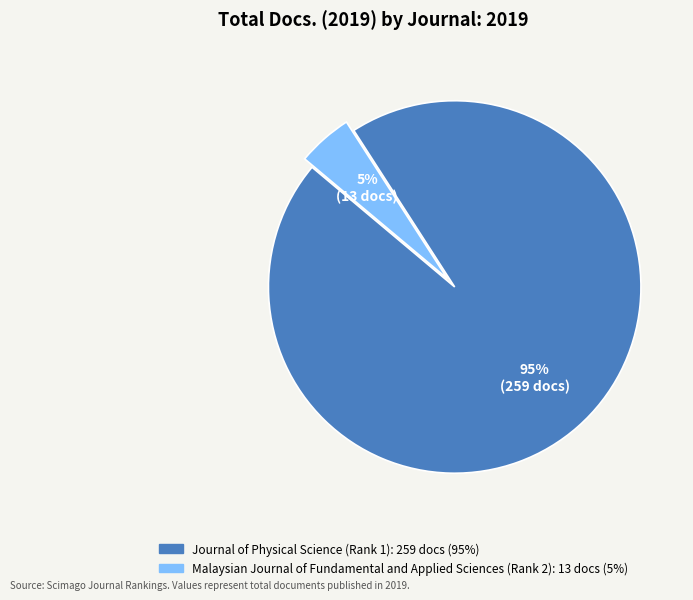

Rank the categories by value from highest to lowest.

Journal of Physical Science (Rank 1), Malaysian Journal of Fundamental and Applied Sciences (Rank 2)